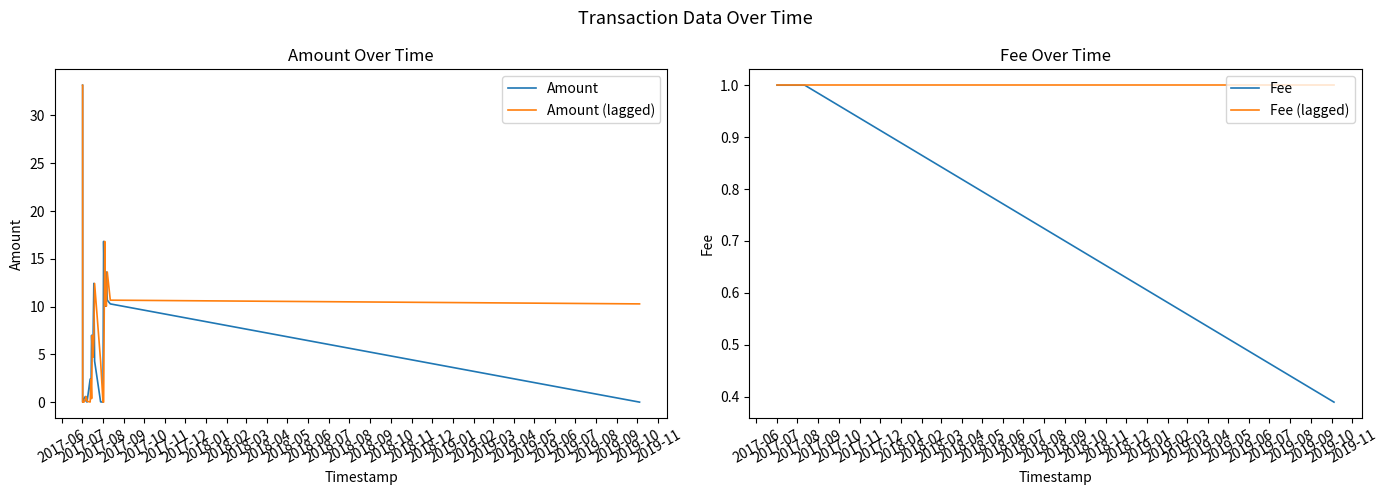

Reading right to left, what are all the values shown in this chart?

Amount: 0.0	10.3	10.7	13.6	10.0	11.2	10.2	16.8	0.0	0.0	0.0	0.0	4.3	12.4	6.6	4.7	7.0	0.4	2.4	0.0	0.1	0.6	0.3	0.0	0.0	0.0	0.0	33.2
Amount (lagged): 10.3	10.7	13.6	10.0	11.2	10.2	16.8	0.0	0.0	0.0	0.0	4.3	12.4	6.6	4.7	7.0	0.4	2.4	0.0	0.1	0.6	0.3	0.0	0.0	0.0	0.0	33.2	33.2
Fee: 0.4	1.0	1.0	1.0	1.0	1.0	1.0	1.0	1.0	1.0	1.0	1.0	1.0	1.0	1.0	1.0	1.0	1.0	1.0	1.0	1.0	1.0	1.0	1.0	1.0	1.0	1.0	1.0
Fee (lagged): 1.0	1.0	1.0	1.0	1.0	1.0	1.0	1.0	1.0	1.0	1.0	1.0	1.0	1.0	1.0	1.0	1.0	1.0	1.0	1.0	1.0	1.0	1.0	1.0	1.0	1.0	1.0	1.0